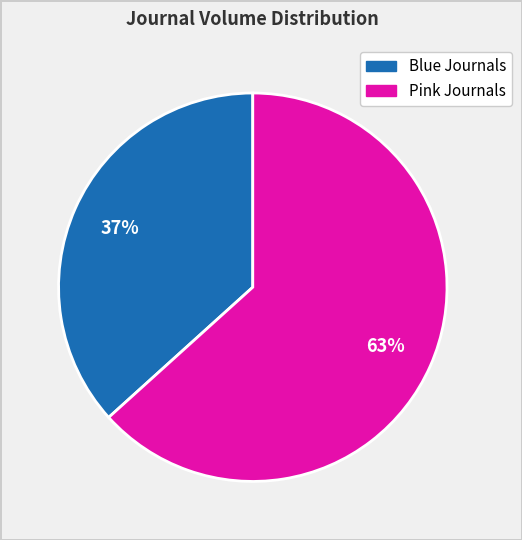

To the nearest percent, what is the average slice percentage?

50%